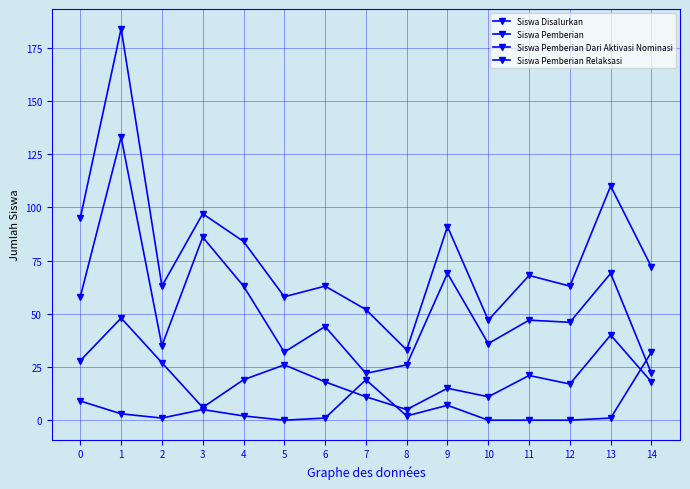

How many data points does each series have?

15